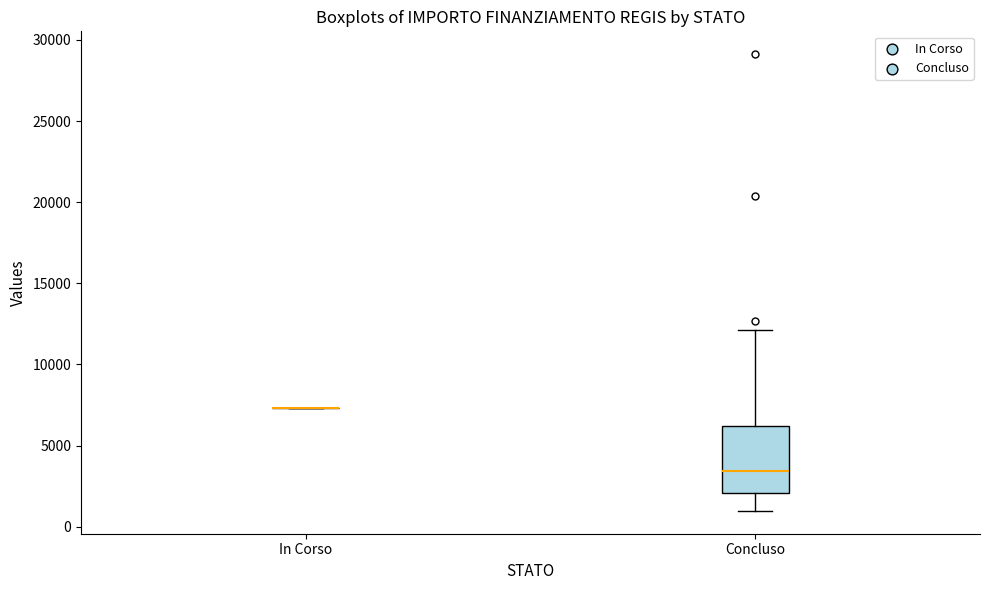

Reading left to right, transcribe this box plot: for each box, give where its median line is, the range the box spans, and where its two whiskers end, as read against the y-axis. The values are not printed on the chart, so give them approximately, as read against the axis.

In Corso: box collapsed to a line at 7500, whiskers 7500 to 7500
Concluso: median 3500, box 2000 to 6000, whiskers 1000 to 12000